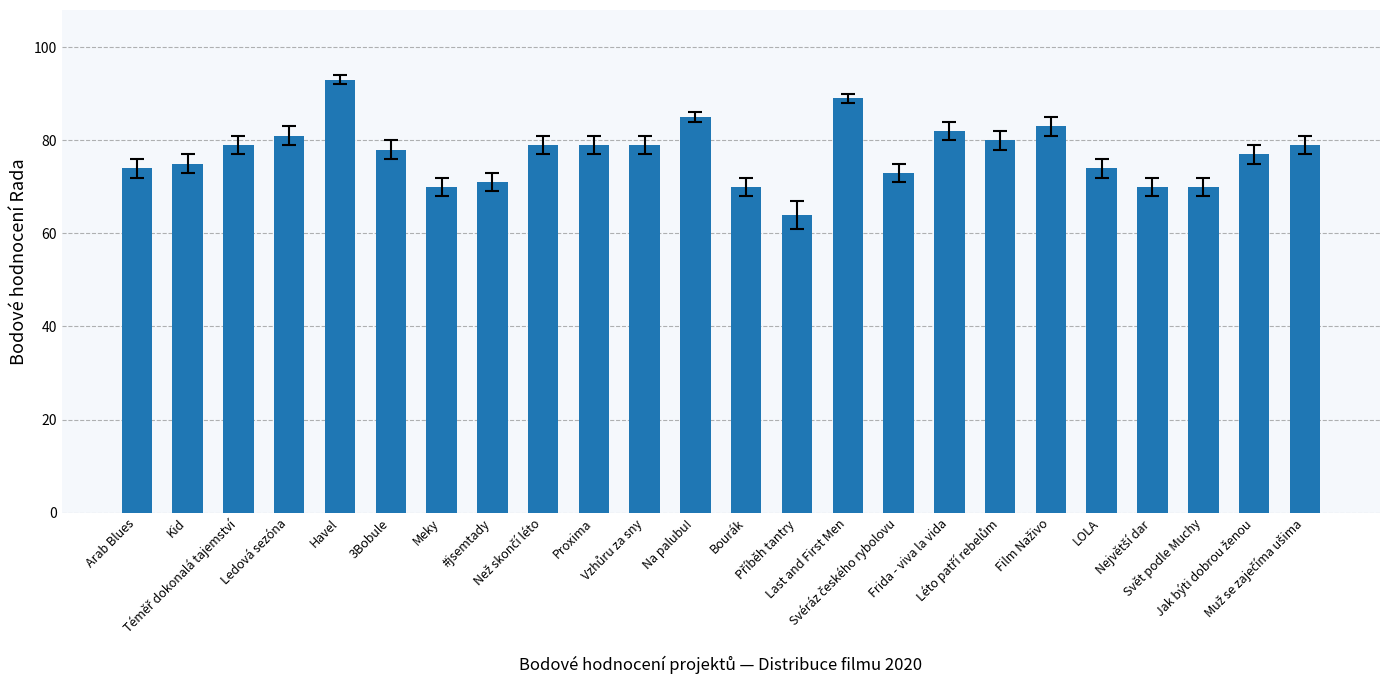

What value does the data have at Last and First Men?

89